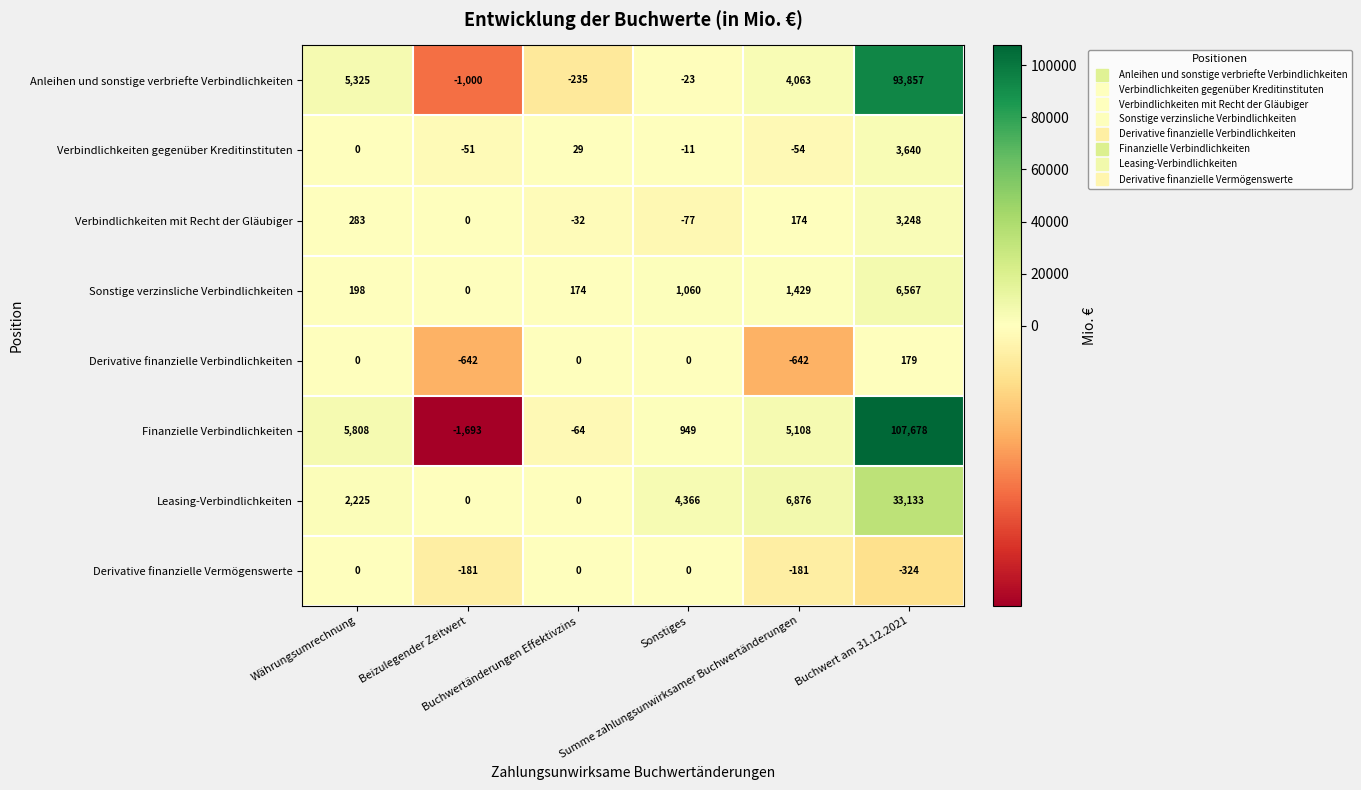

What is the spread (max minus min) of values at Währungsumrechnung?

5808